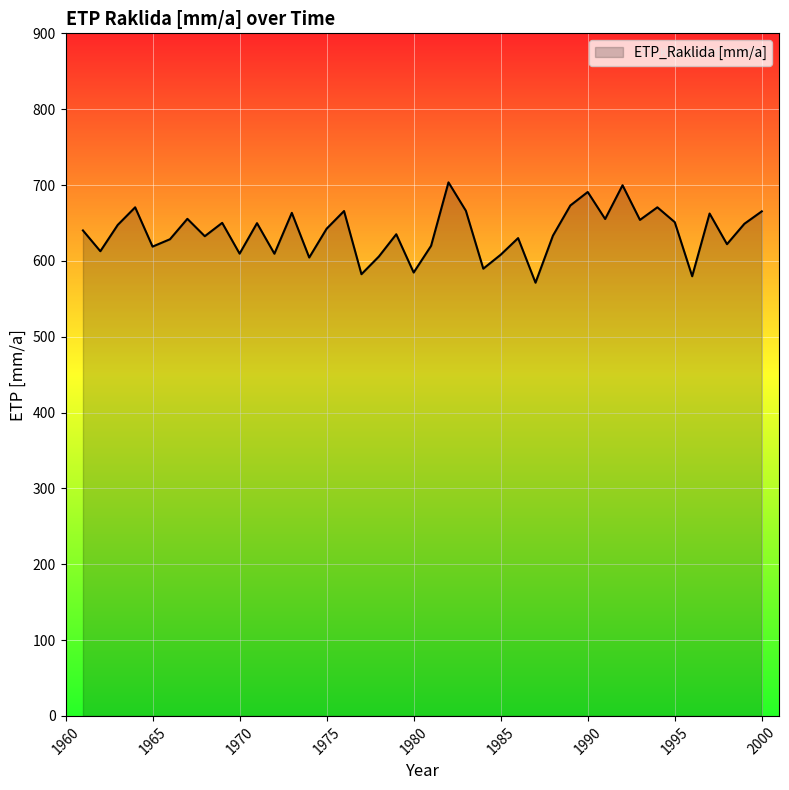

What is the smallest value displayed?

571.2